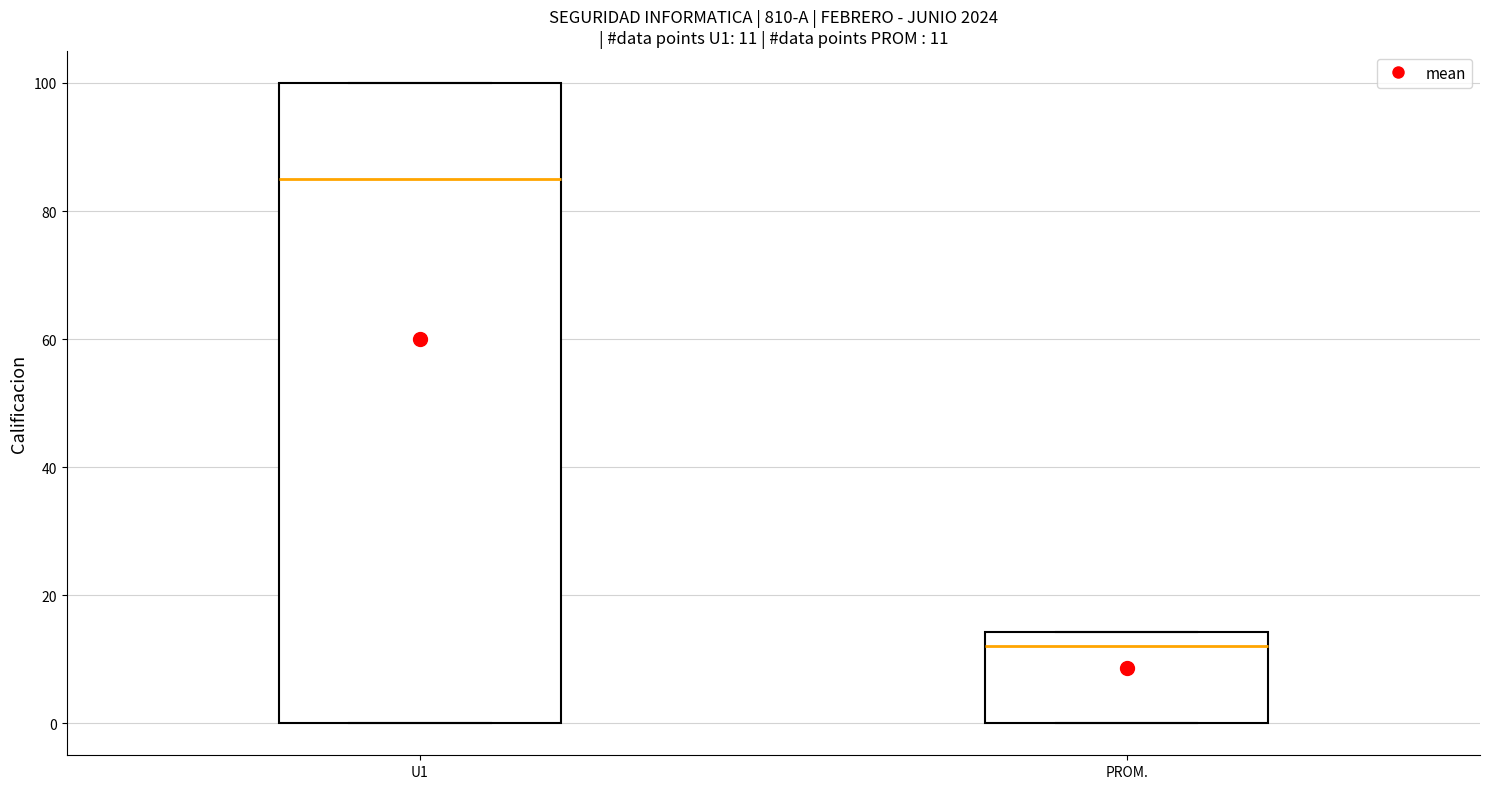

Which box's median line is the lowest?

PROM.